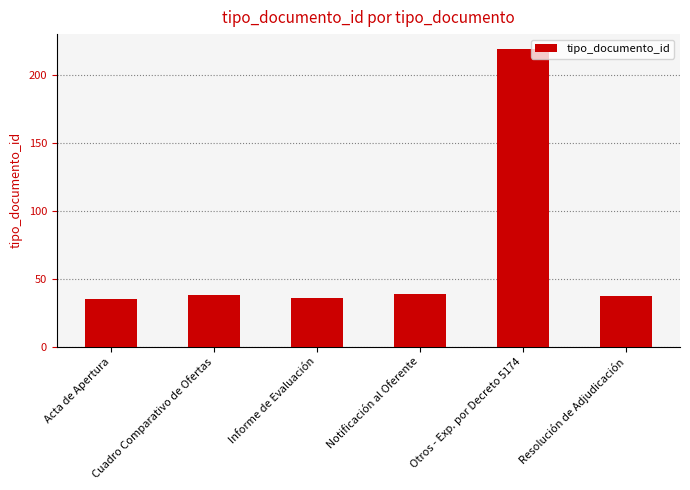

The value at Notificación al Oferente is 39. True or false?

True